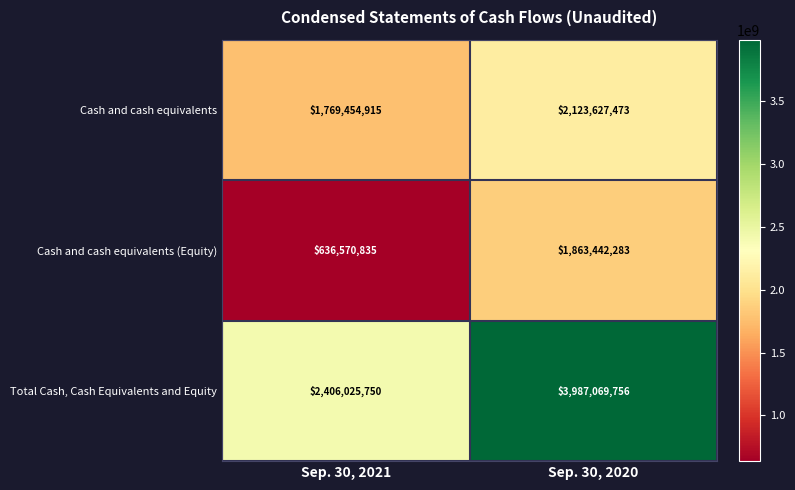

What is the difference between the maximum and minimum values in the Cash and cash equivalents (Equity) series?

1226871448